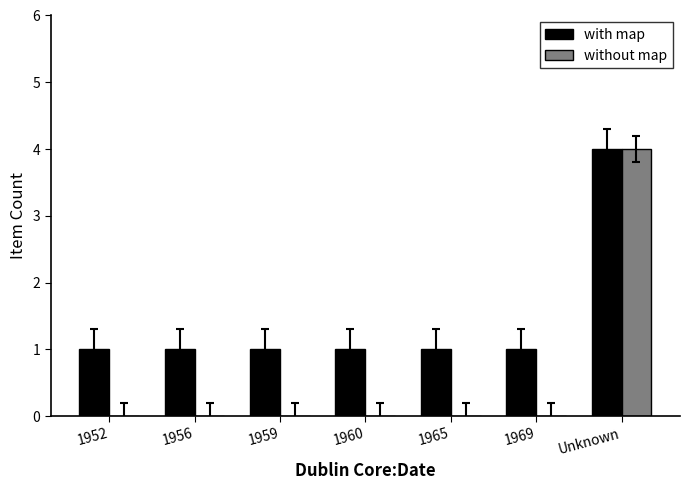

What is the sum of all without map values?

4